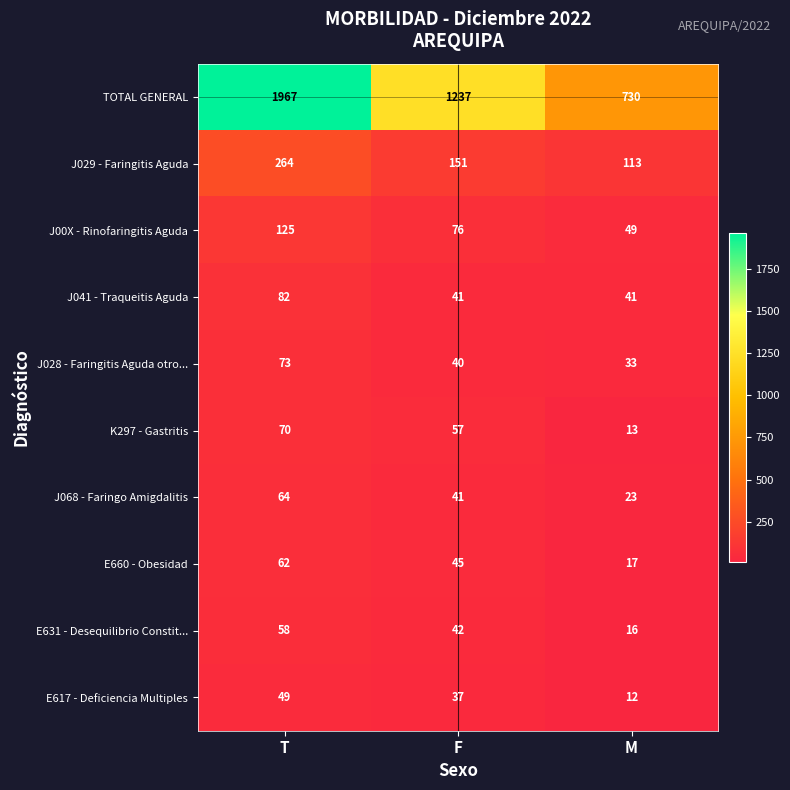

Which series has the largest total across all categories?

TOTAL GENERAL